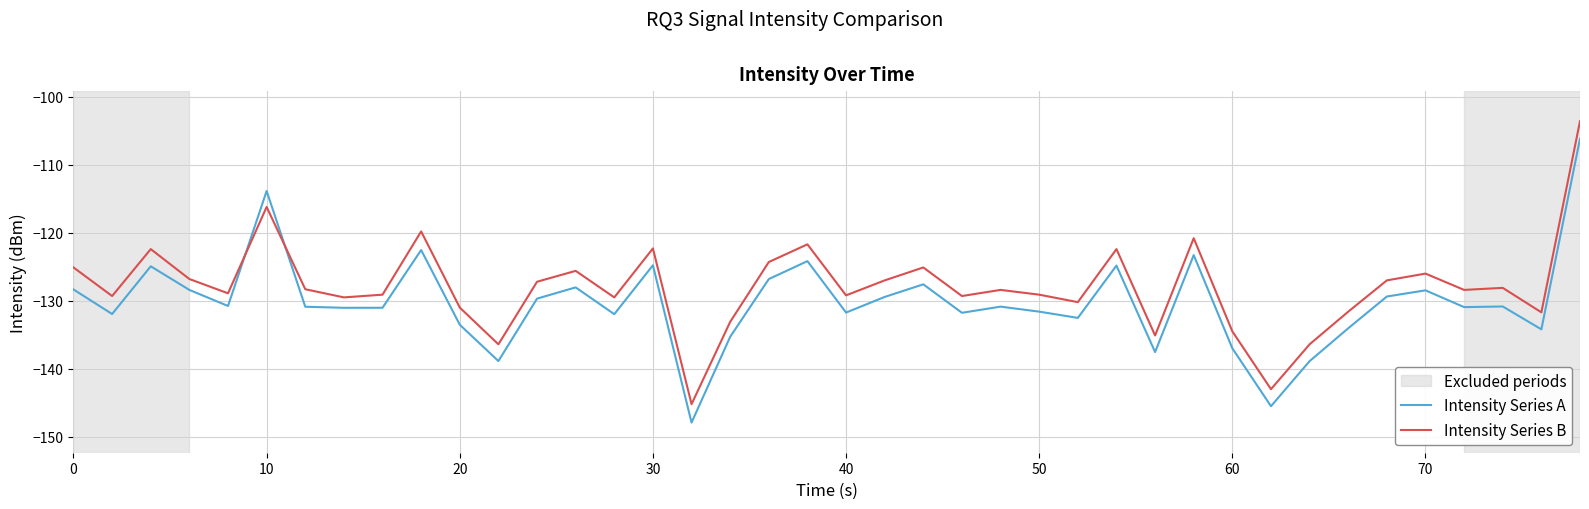

What is the greatest value displayed?

-103.6